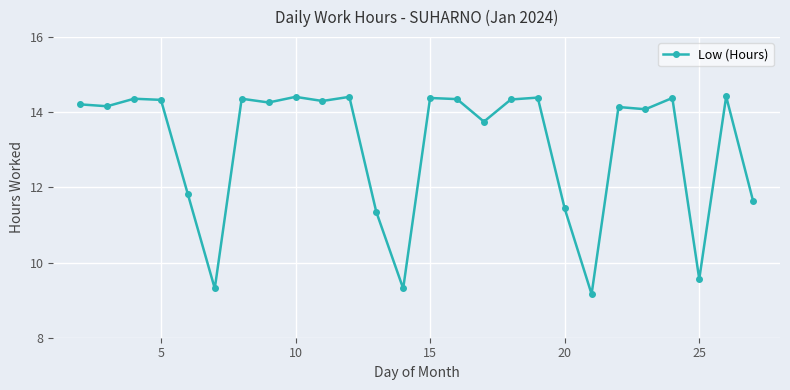

True or false: there are more than 0 points higher than both neighbors.

True